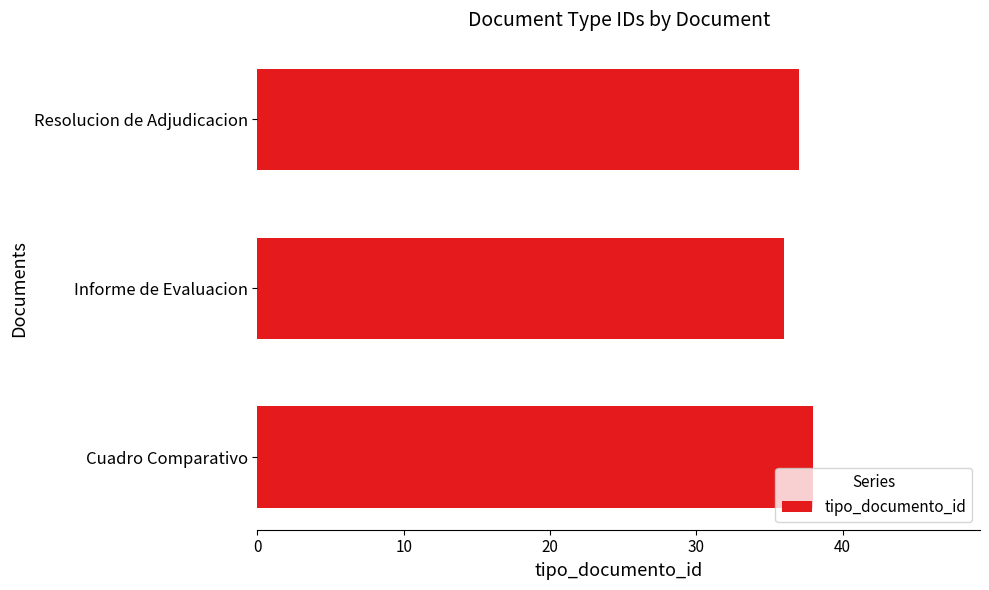

Count the number of categories in the chart.

3